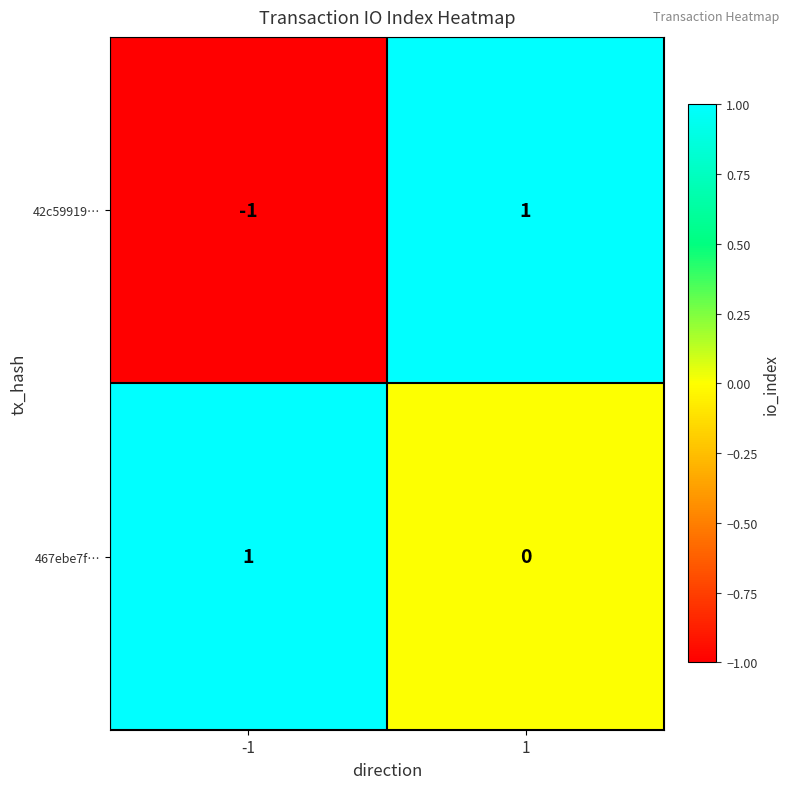

What is the spread (max minus min) of values at 1?

1